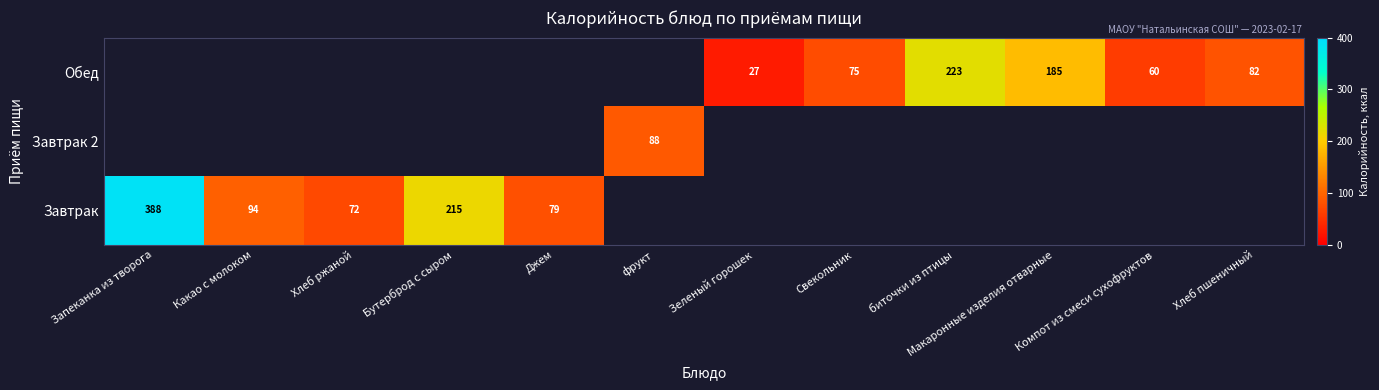

The value of Завтрак at Хлеб ржаной is 46. True or false?

False